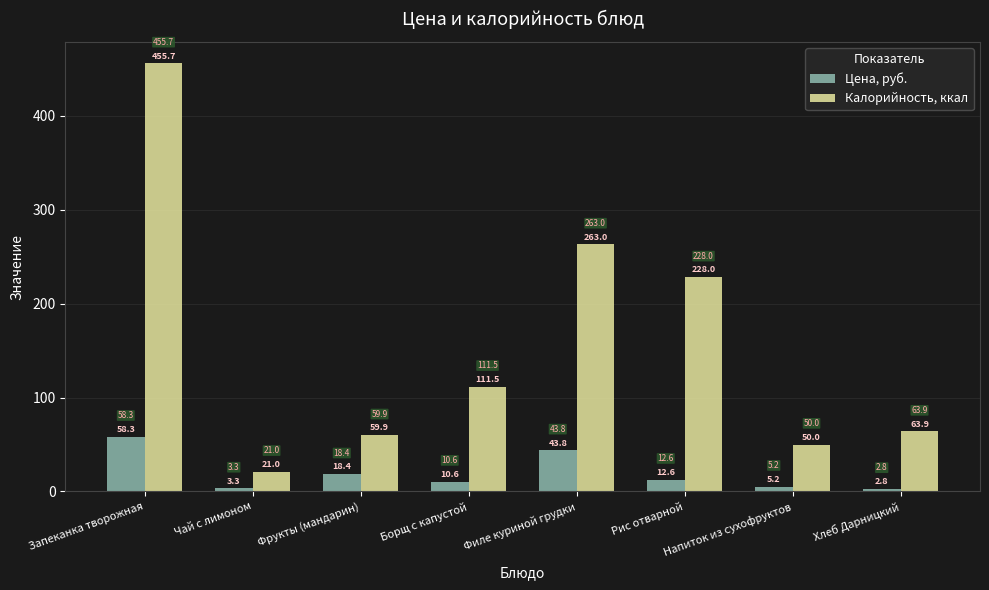

What is the minimum value shown in the chart?

2.8